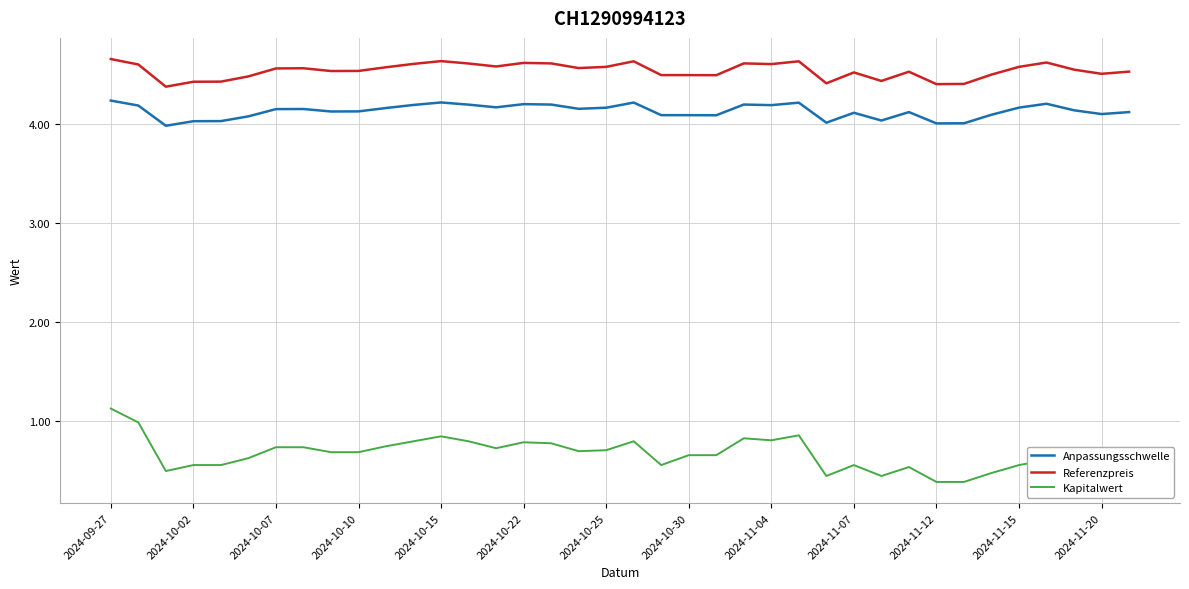

What is the difference between the maximum and minimum values in the Anpassungsschwelle series?

0.3